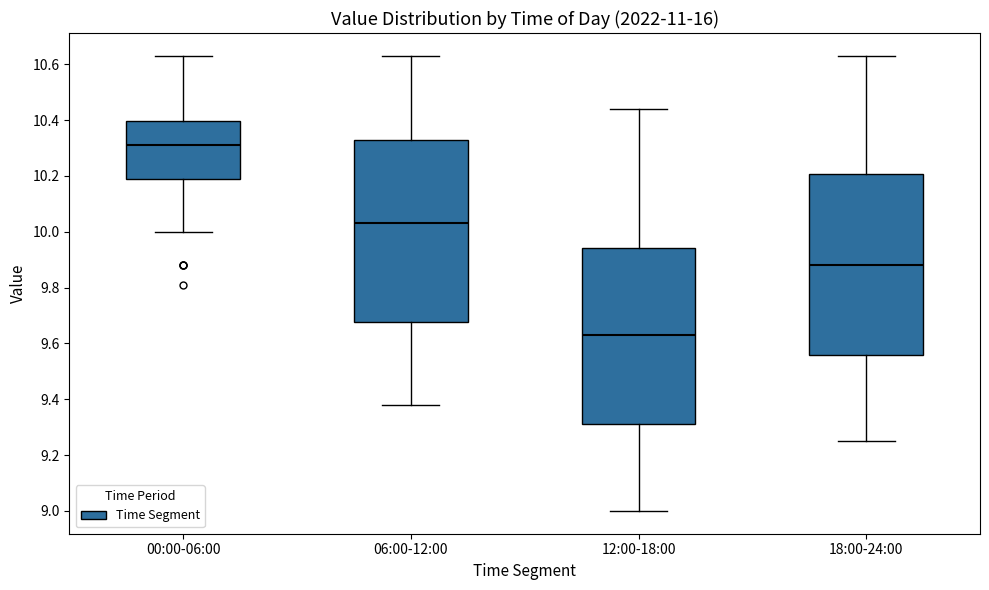

Where does the median line of the box for 18:00-24:00 sit on the y-axis? The values are not printed on the chart, so give them approximately, as read against the axis.

9.88